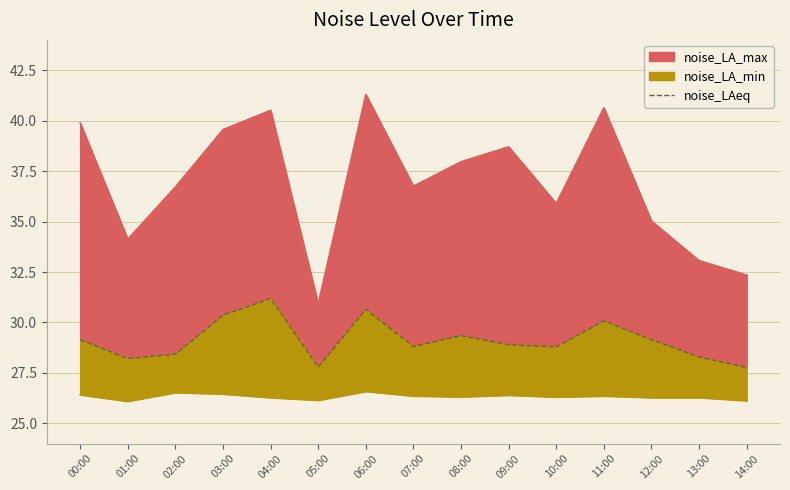

Which category has the lowest value across all series?

14:00